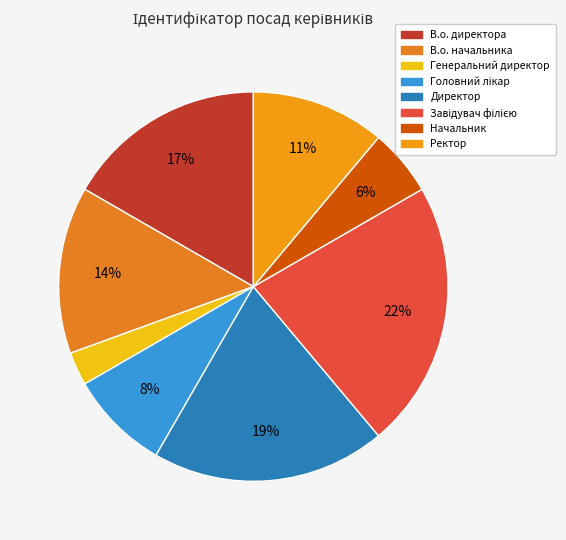

Rank the categories by value from highest to lowest.

Завідувач філією, Директор, В.о. директора, В.о. начальника, Ректор, Головний лікар, Начальник, Генеральний директор